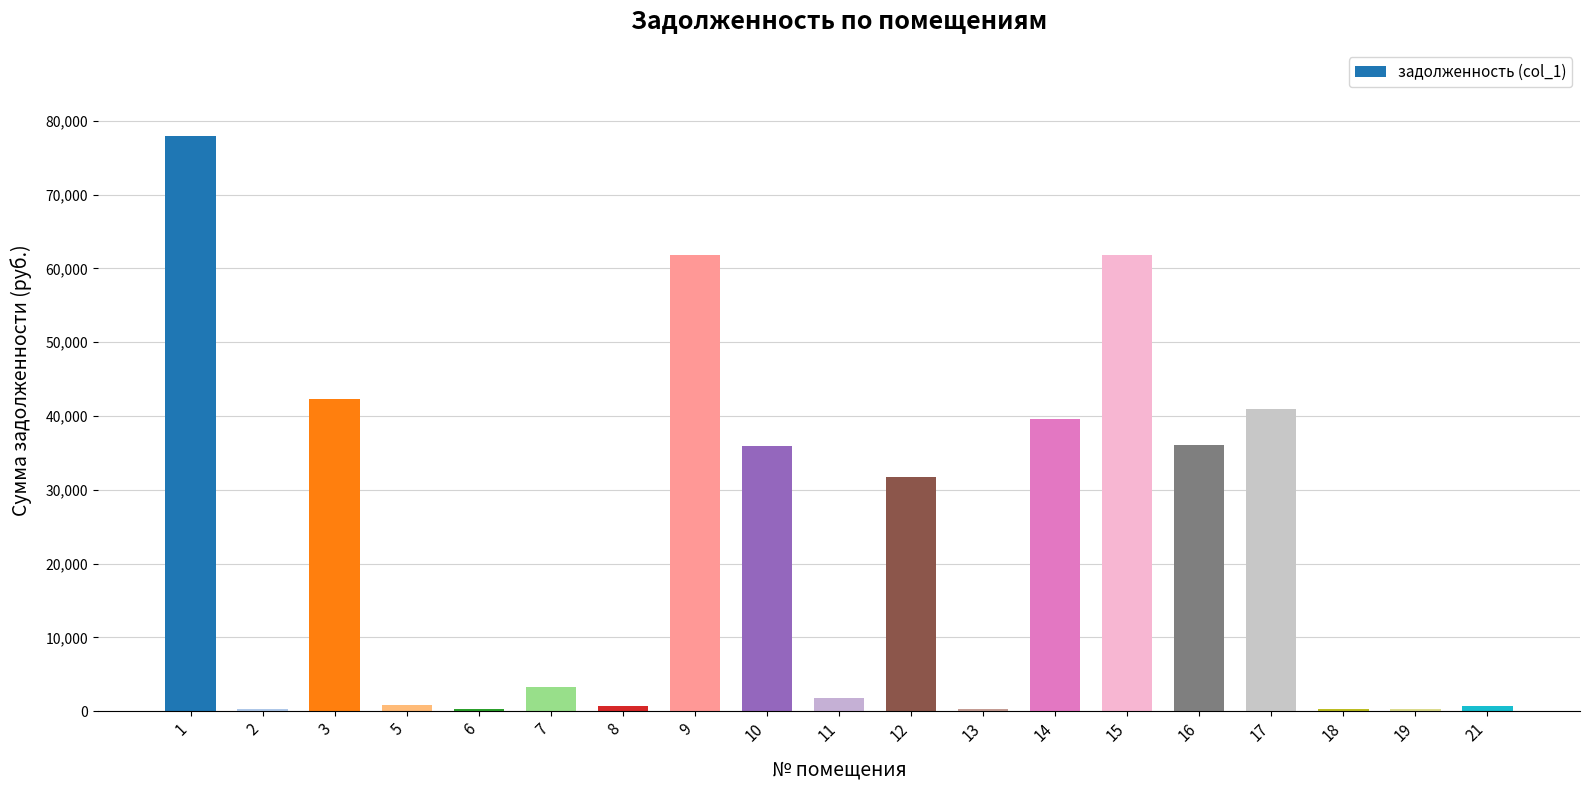

Are the bars grouped side by side (vs. stacked)?

No